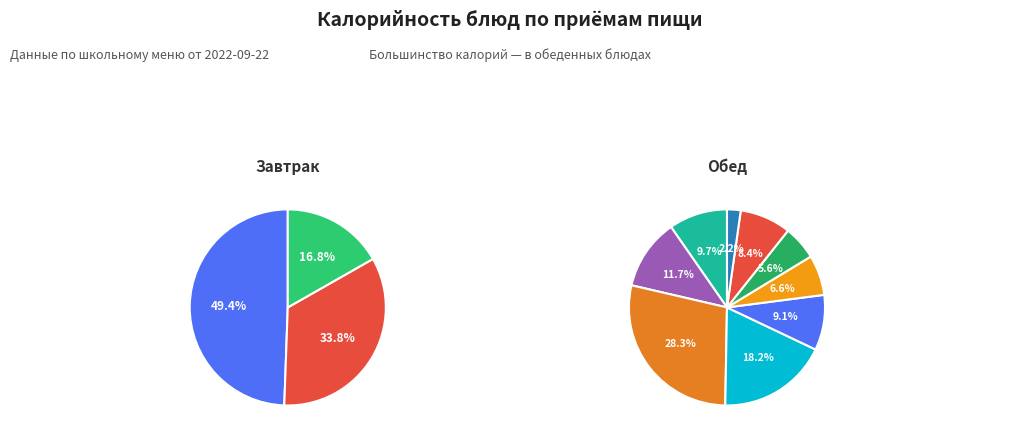

Which category has the smallest portion of the pie?

Масло сливочное